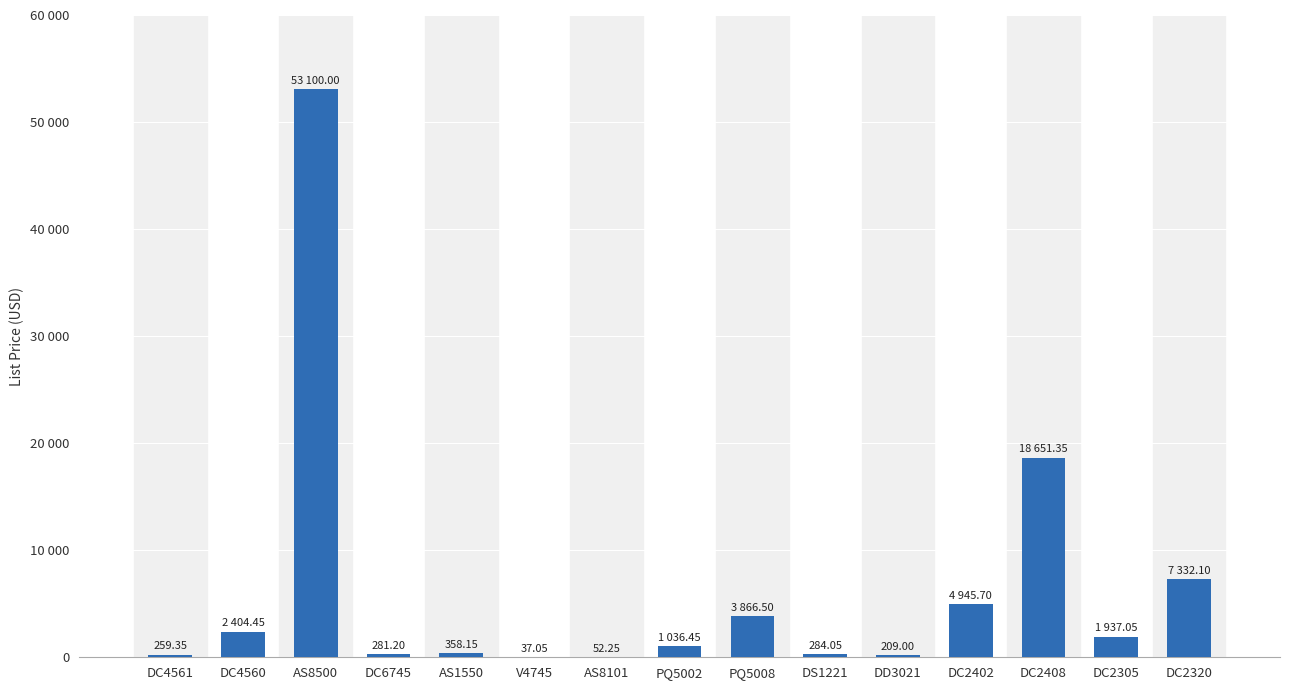

Rank the categories by value from highest to lowest.

AS8500, DC2408, DC2320, DC2402, PQ5008, DC4560, DC2305, PQ5002, AS1550, DS1221, DC6745, DC4561, DD3021, AS8101, V4745